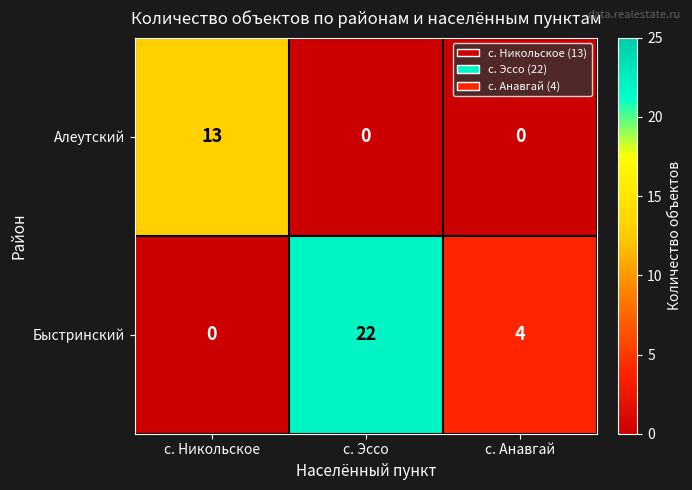

Reading left to right, transcribe all the data shown in this chart.

Алеутский: с. Никольское=13	с. Эссо=0	с. Анавгай=0
Быстринский: с. Никольское=0	с. Эссо=22	с. Анавгай=4